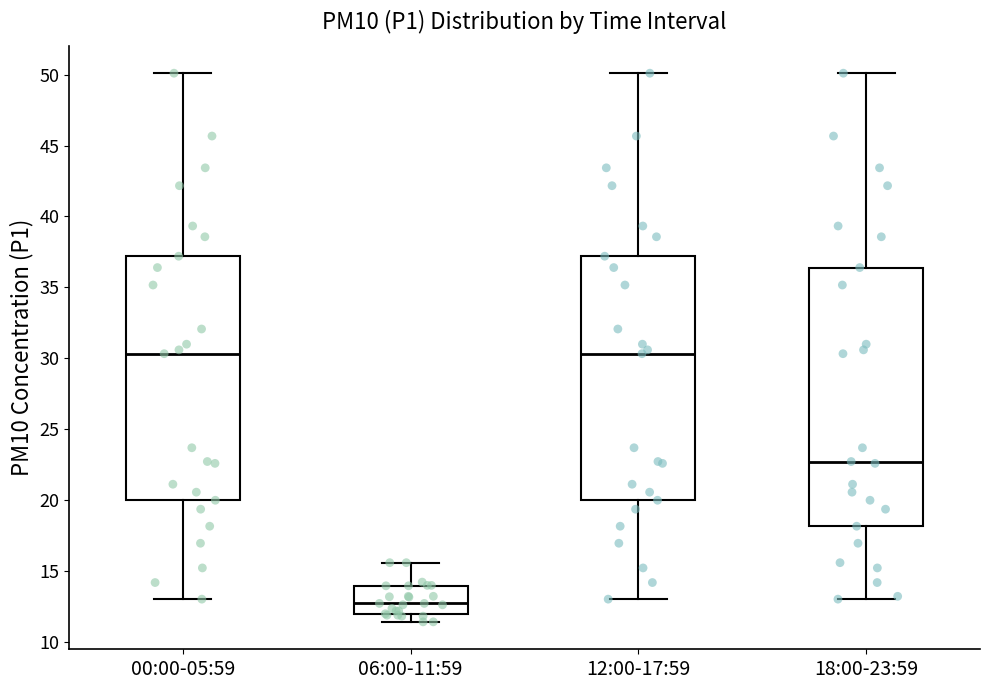

Where does the lower whisker of the box for 06:00-11:59 end on the y-axis? The values are not printed on the chart, so give them approximately, as read against the axis.

11.5